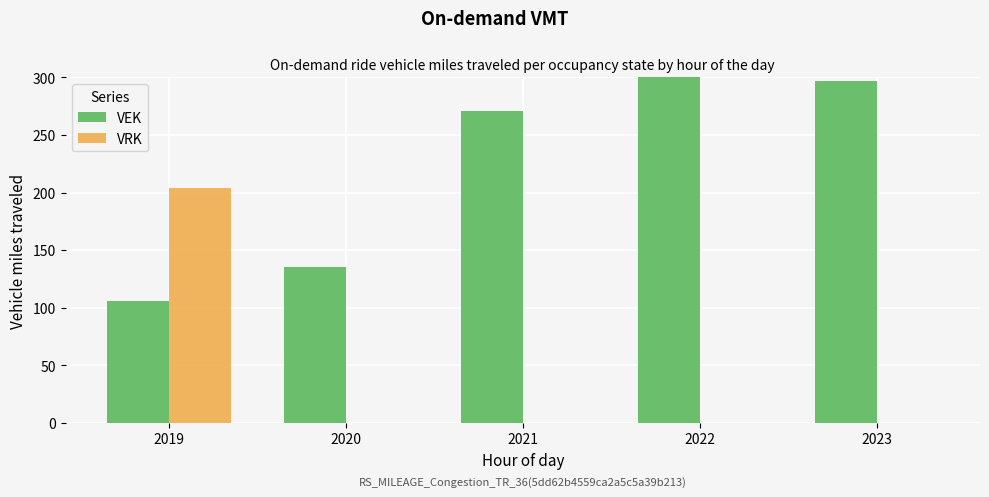

Which has a higher value, 2019 or 2021?

2021